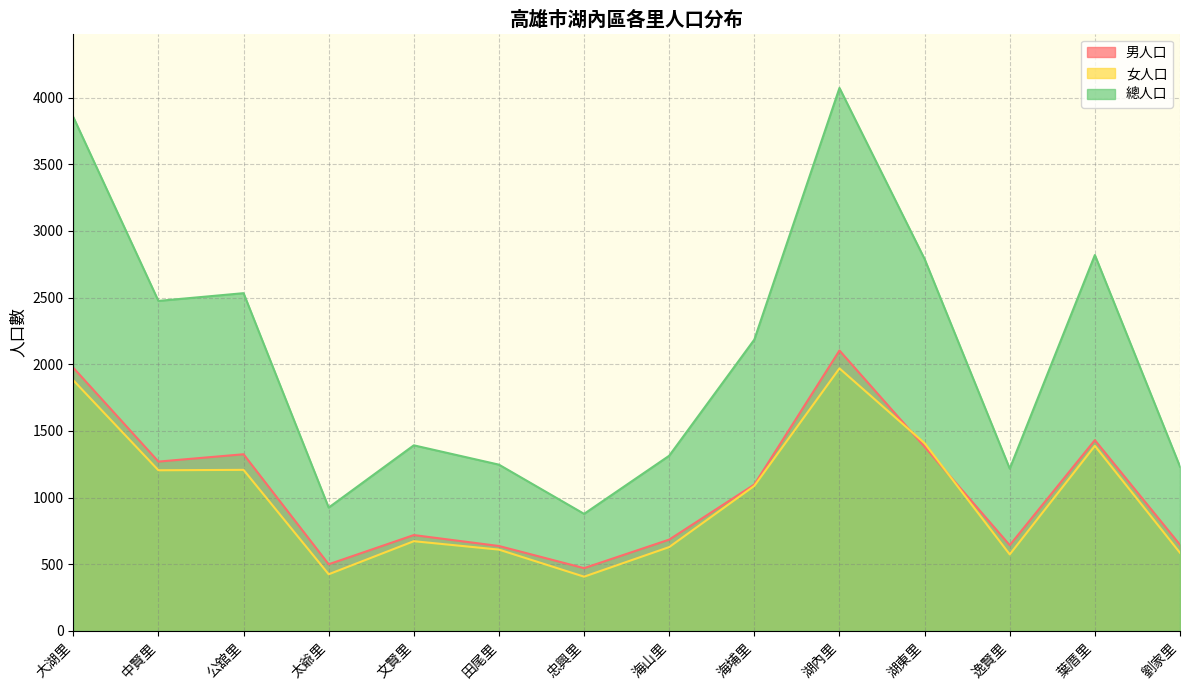

How many data points in 男人口 are above 1098?

6